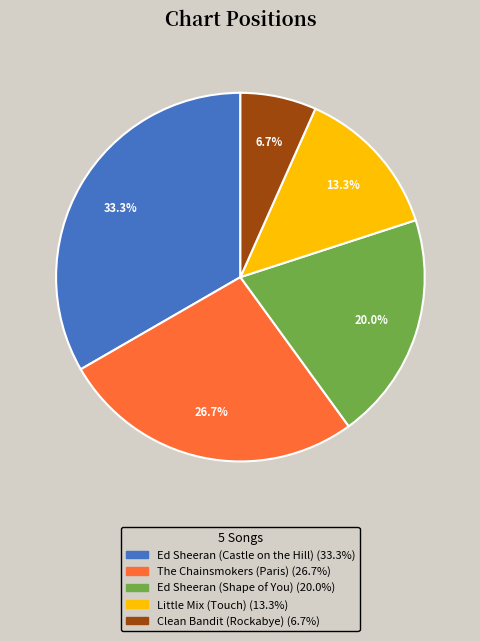

Is there a majority slice in this chart?

No